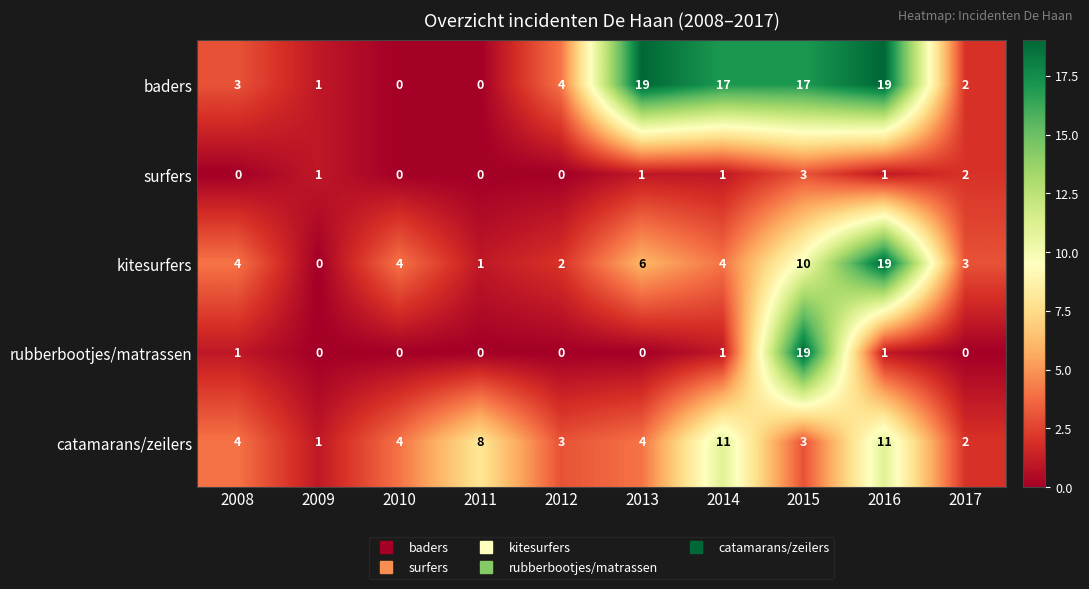

Which series has the largest total across all categories?

baders